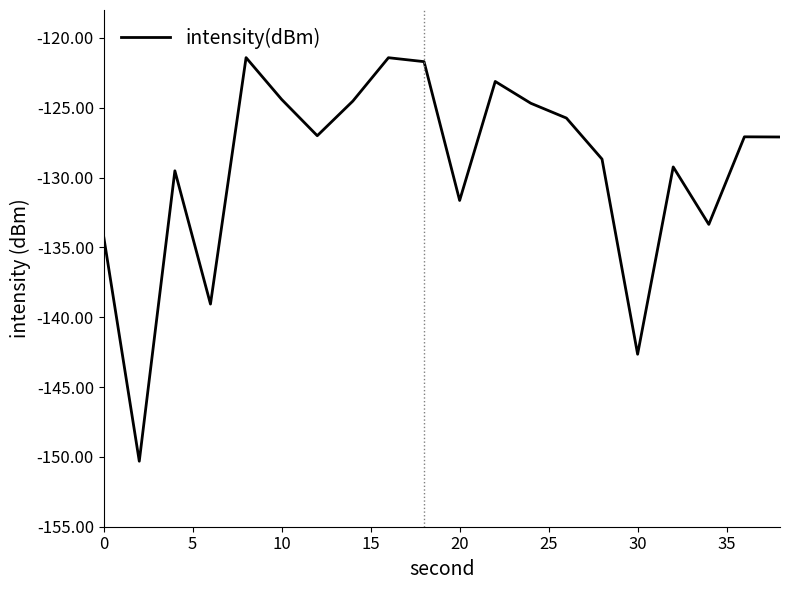

What is the greatest value displayed?

-121.4